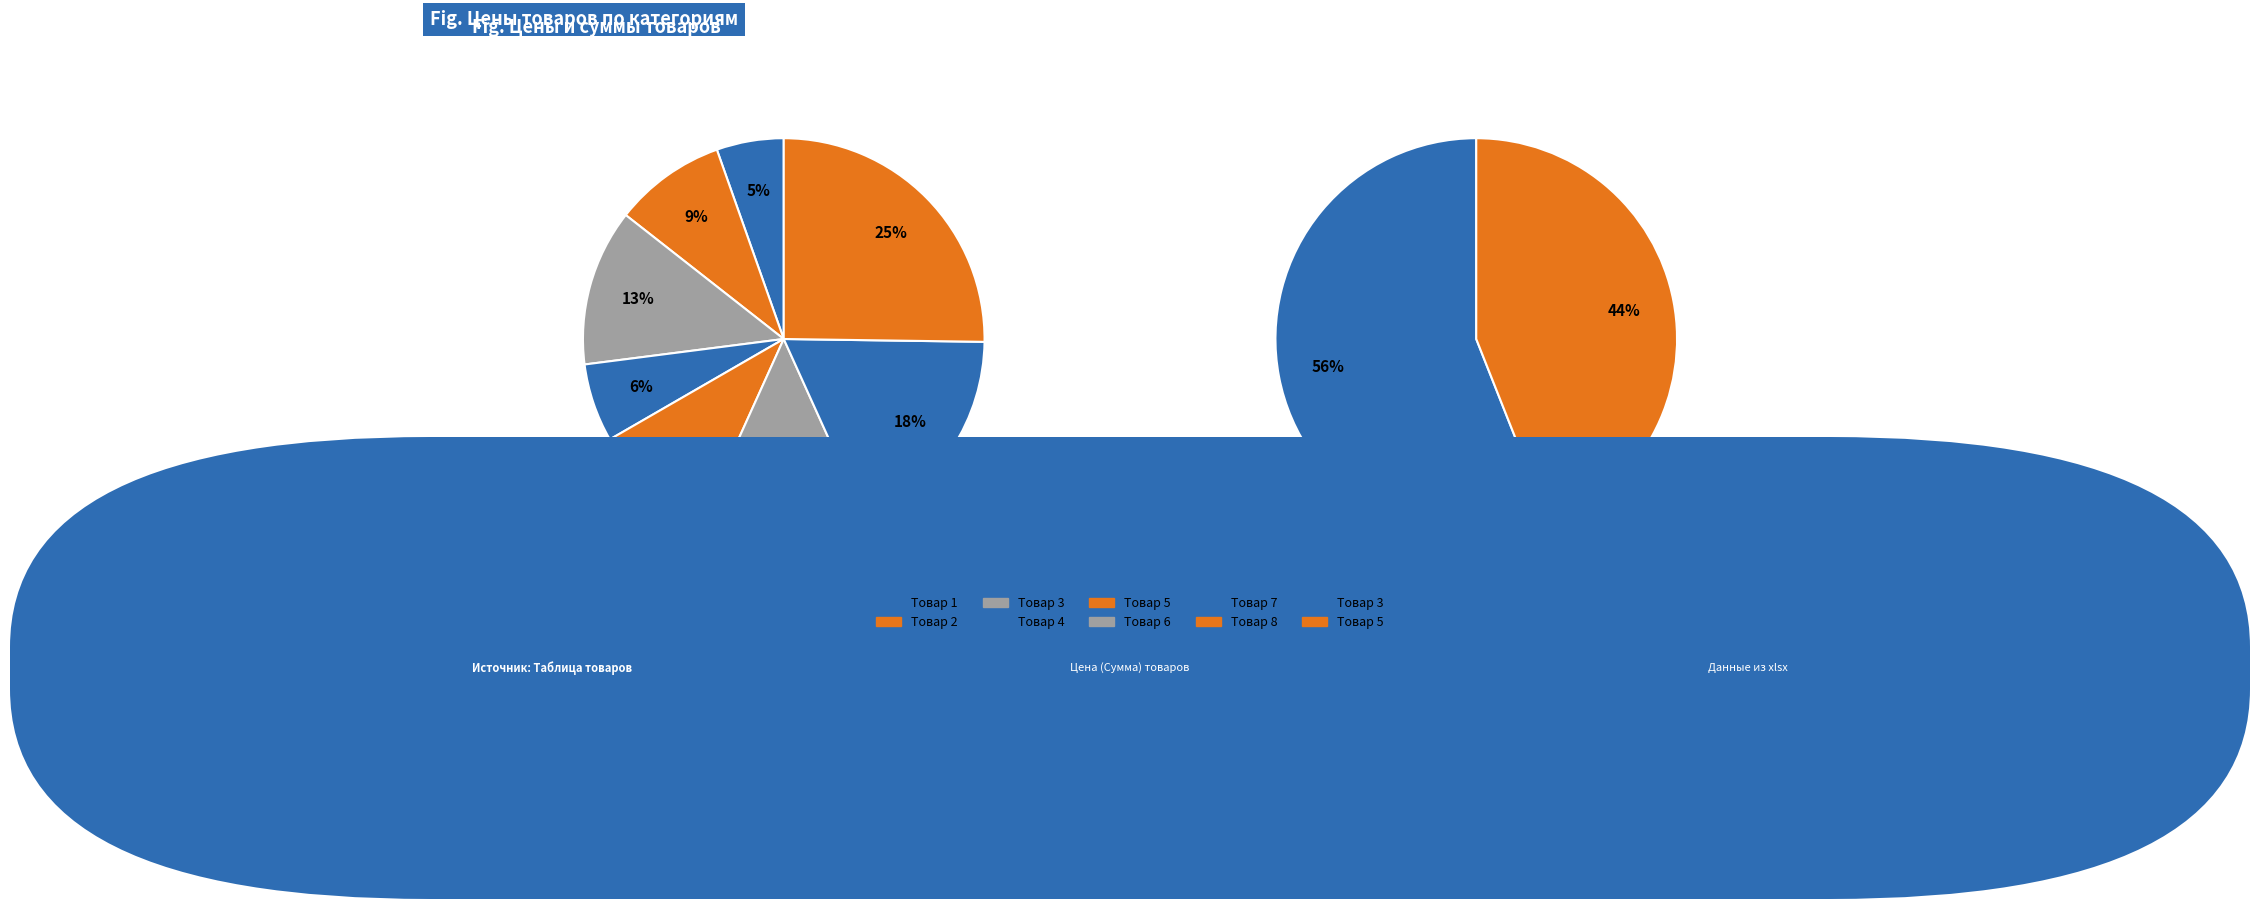

What is the change in value from Товар 2 to Товар 3?

+1.0